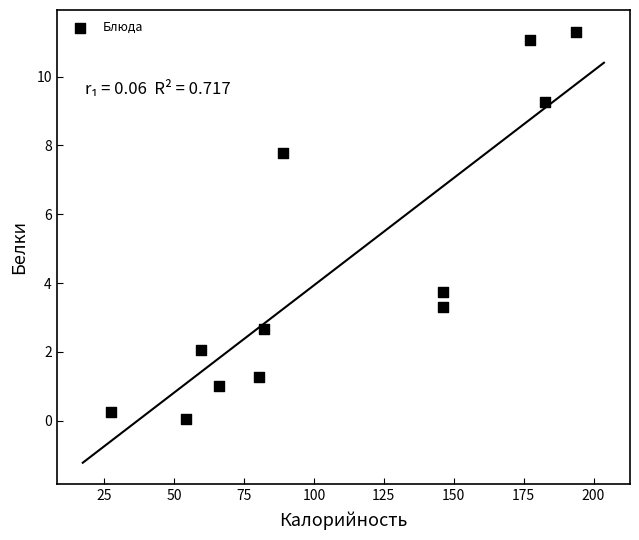

What Y value in the scatter plot is closest to 5?

3.7